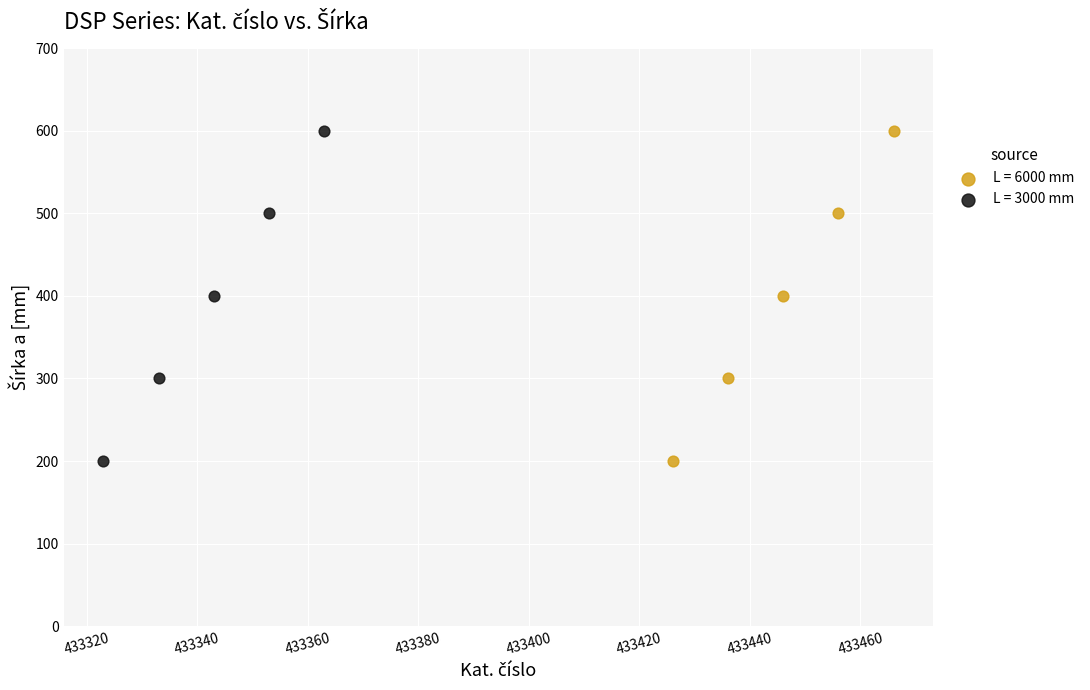

What are all the series names shown in the legend?

L = 6000 mm, L = 3000 mm